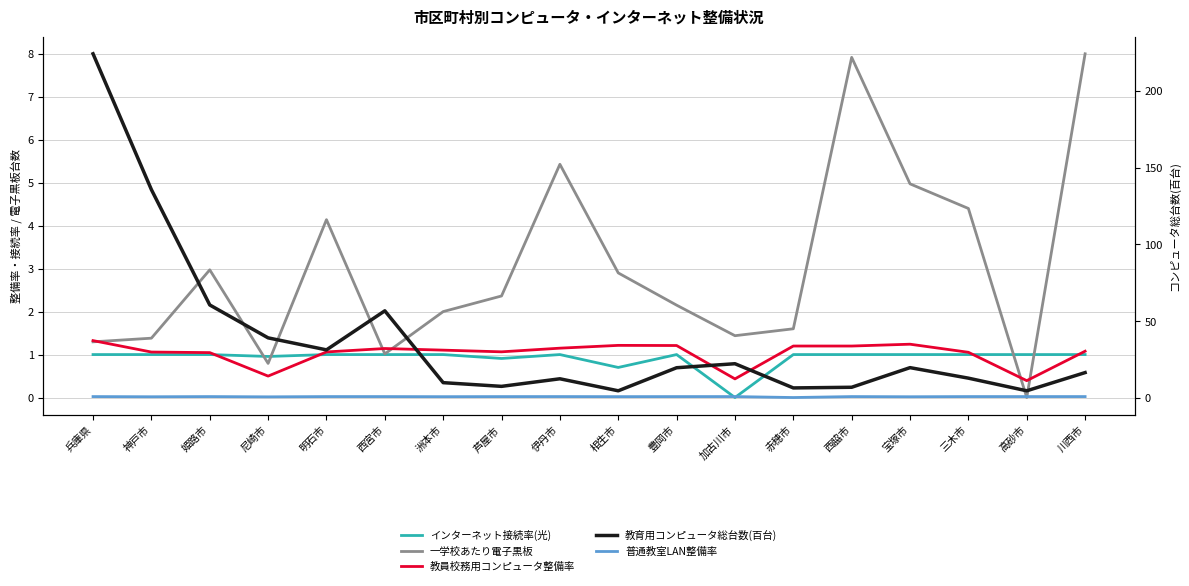

Rank the series by their maximum value, from lowest to highest.

インターネット接続率(光), 普通教室LAN整備率, 教員校務用コンピュータ整備率, 一学校あたり電子黒板, 教育用コンピュータ総台数(百台)